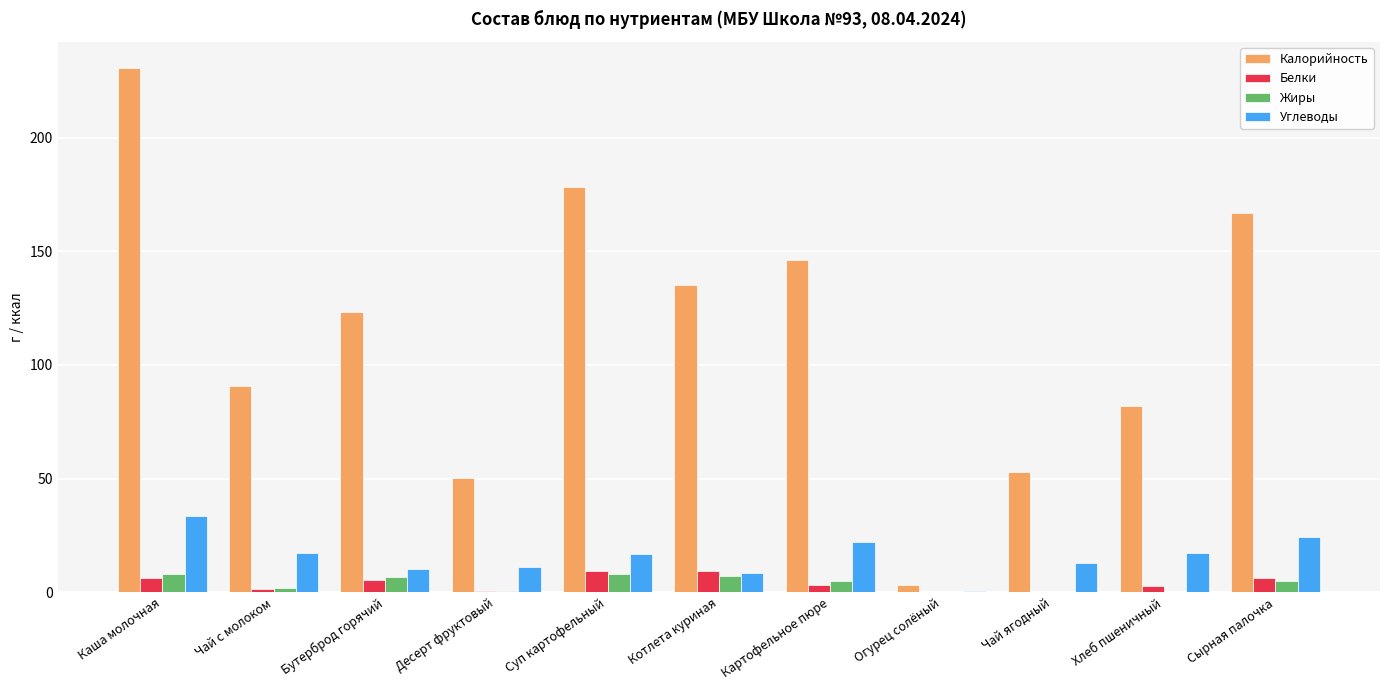

What is the sum of the Калорийность values at Десерт фруктовый and Суп картофельный?

228.6